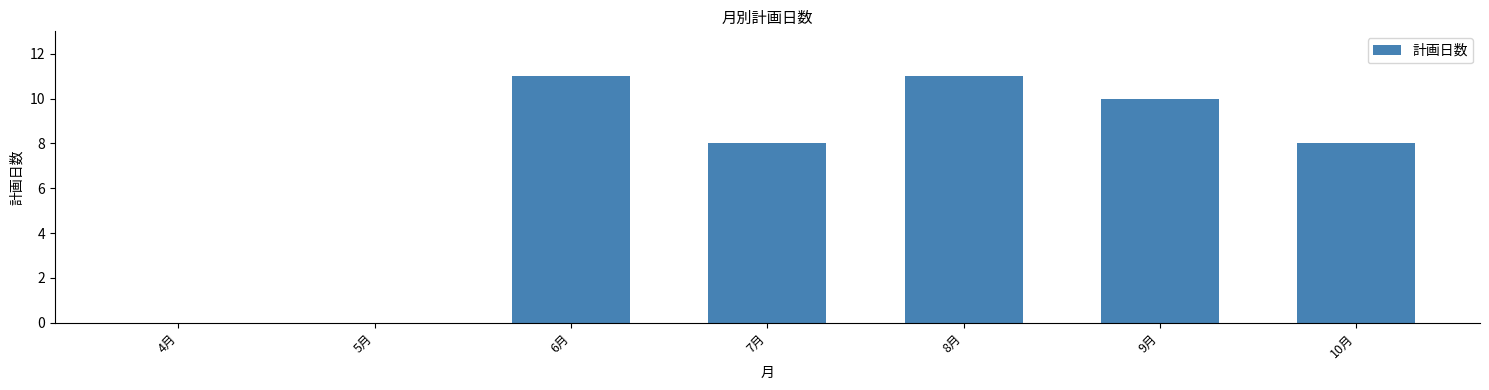

Count the number of data series in this chart.

1